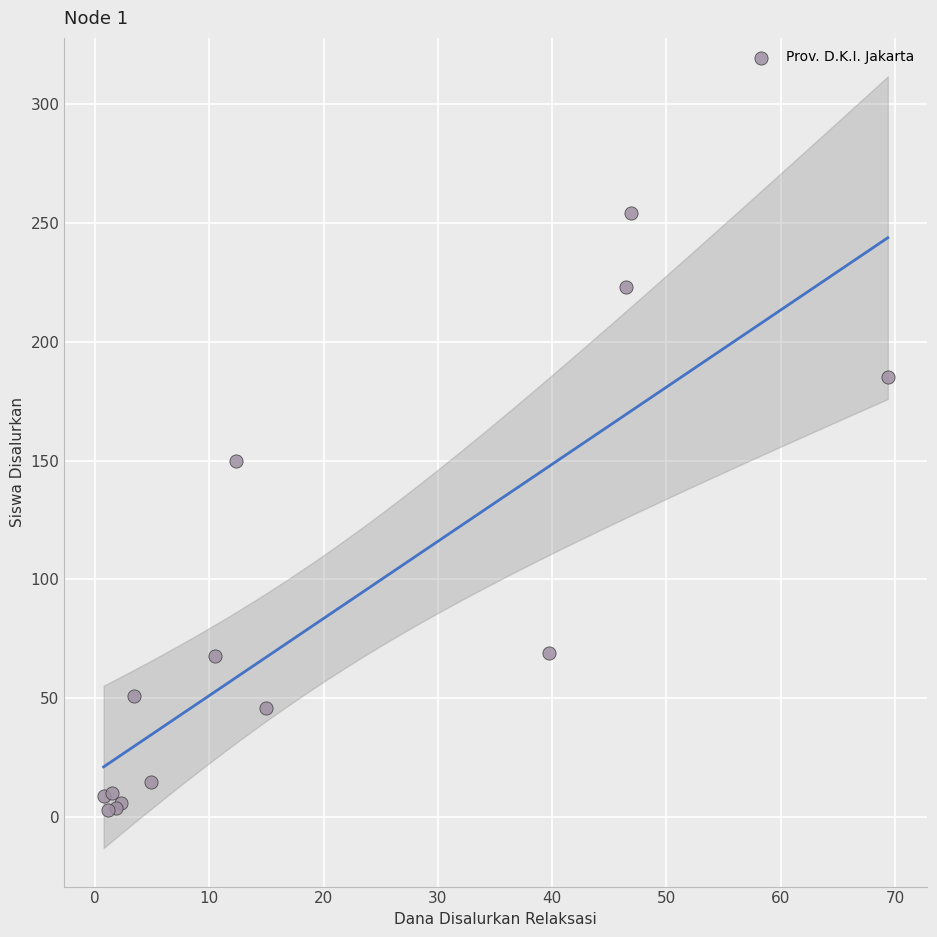

What Y value in the scatter plot is closest to 128?

150